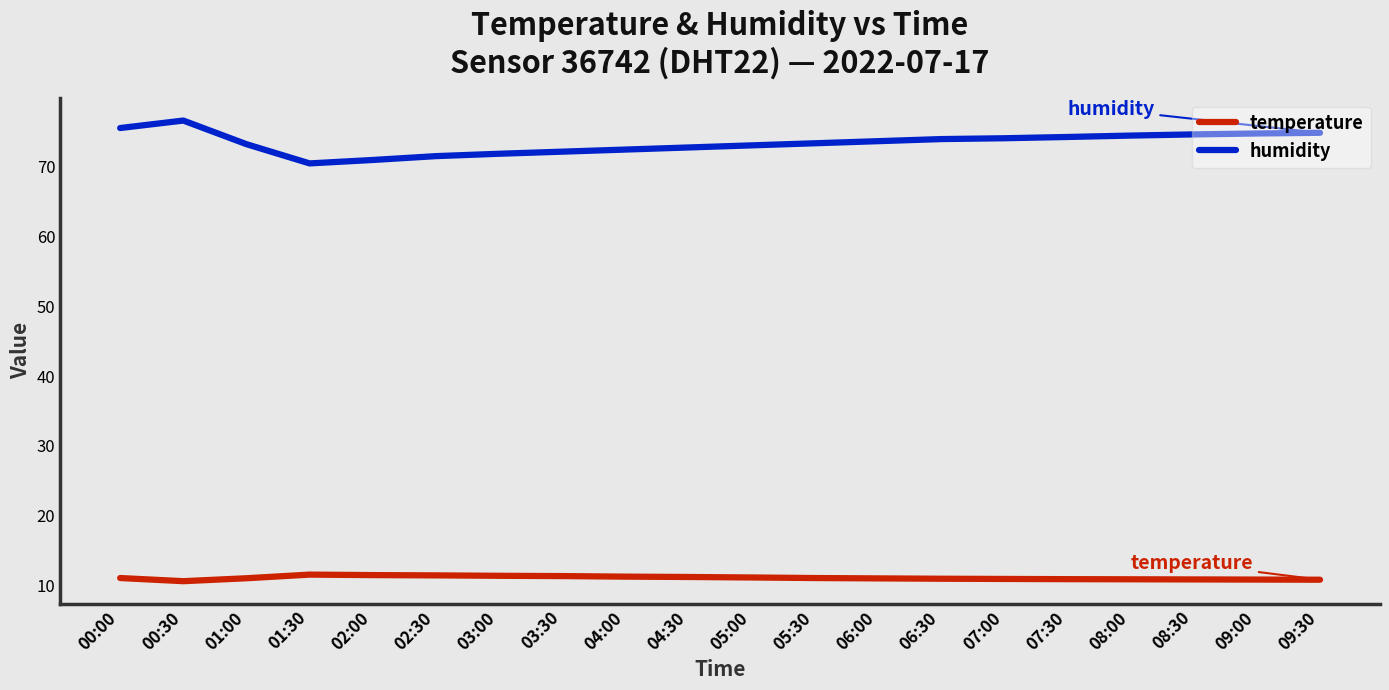

What position from the right is 01:00?

18